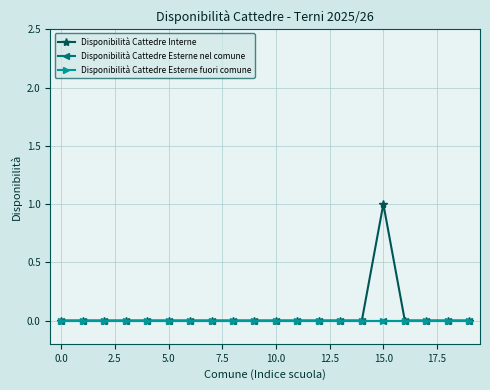

Is this an area chart (filled region under the line)?

No